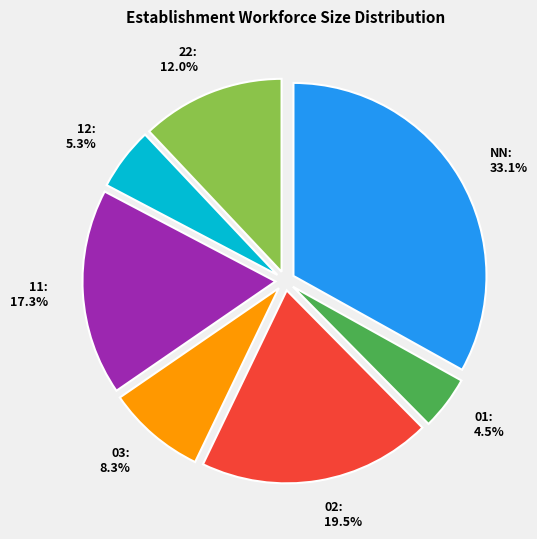

Is the sum of NN and 22 greater than half?

No